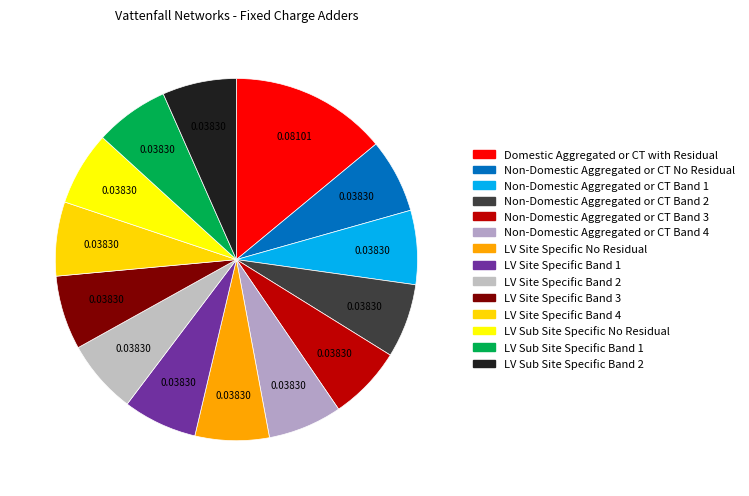

The Non-Domestic Aggregated or CT Band 3 slice represents 1% of the pie. True or false?

False